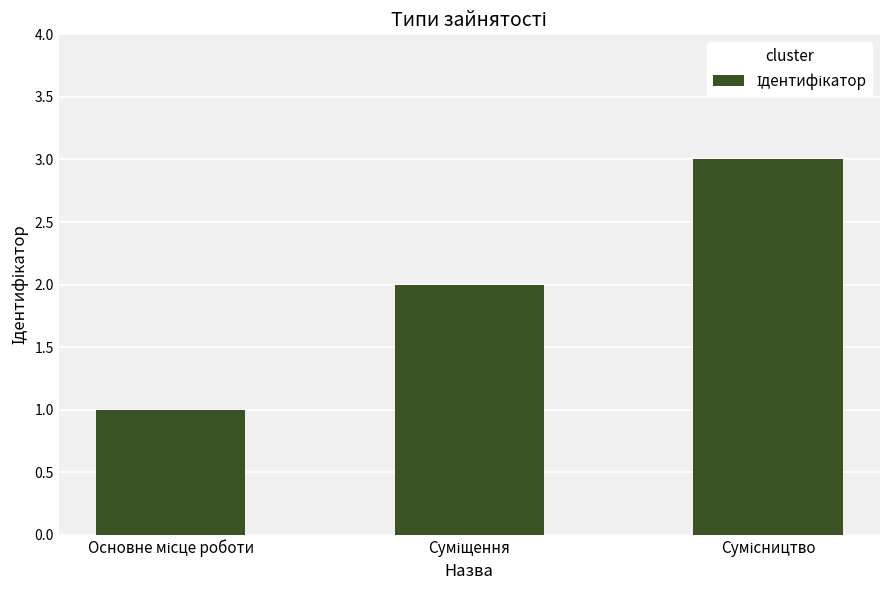

What is the sum of all values?

6